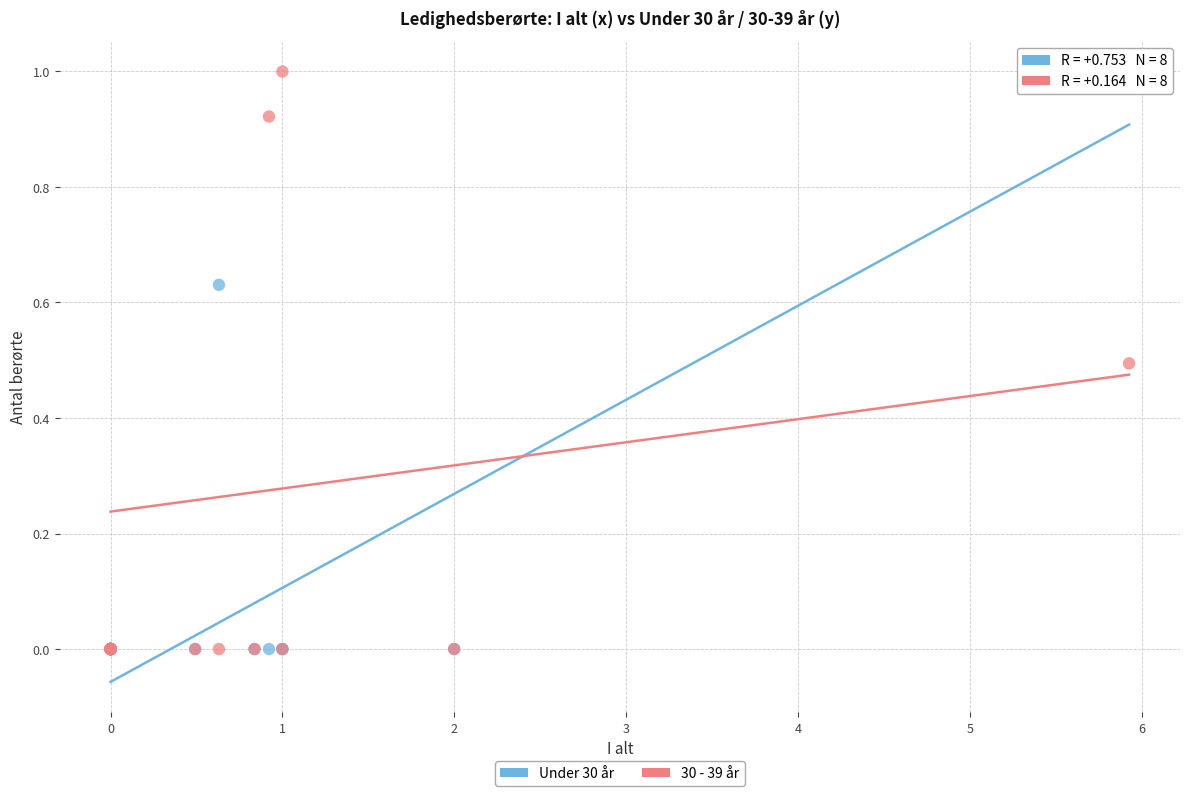

What are all the series names shown in the legend?

Under 30 år, 30 - 39 år